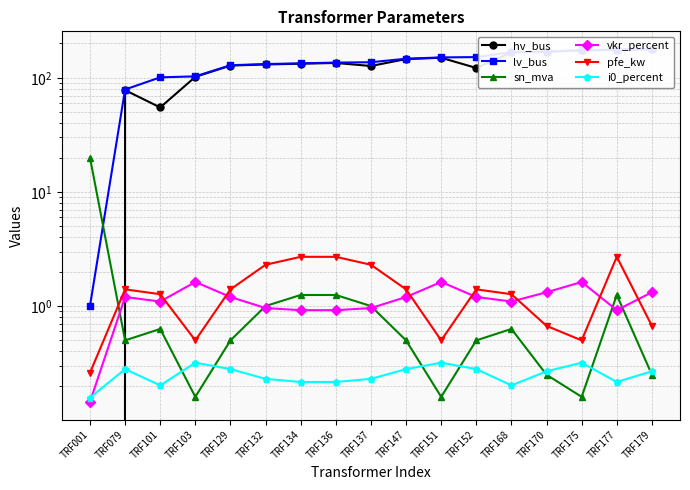

What is the highest value of the hv_bus series?

178.0